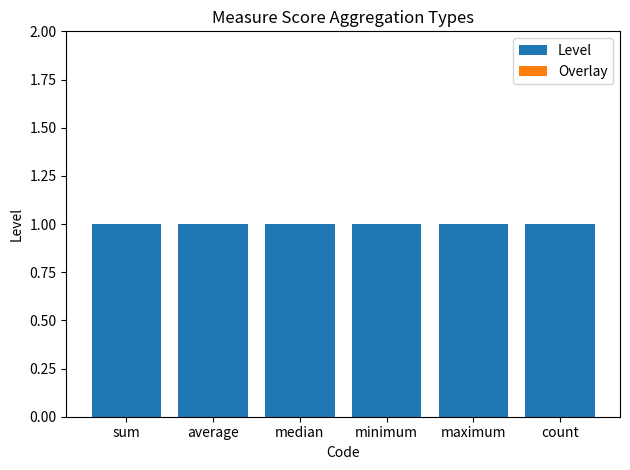

Rank the categories by Overlay value from lowest to highest.

sum, average, median, minimum, maximum, count